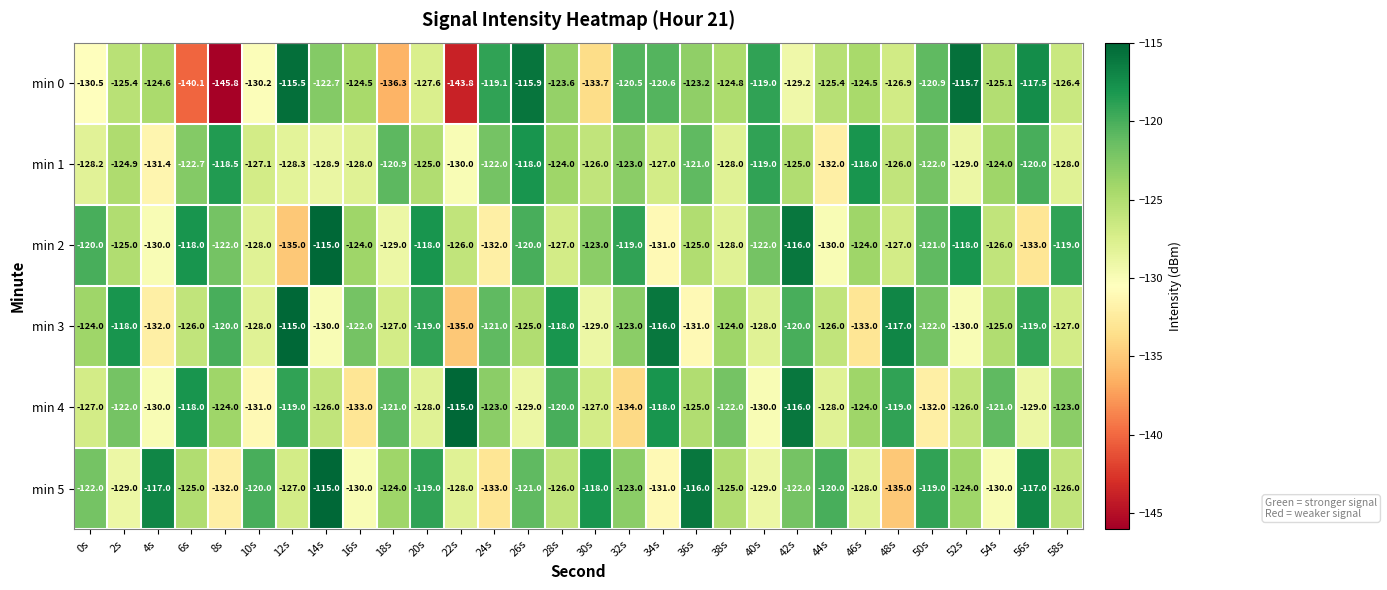

How many values in the min 4 series exceed -124?

13